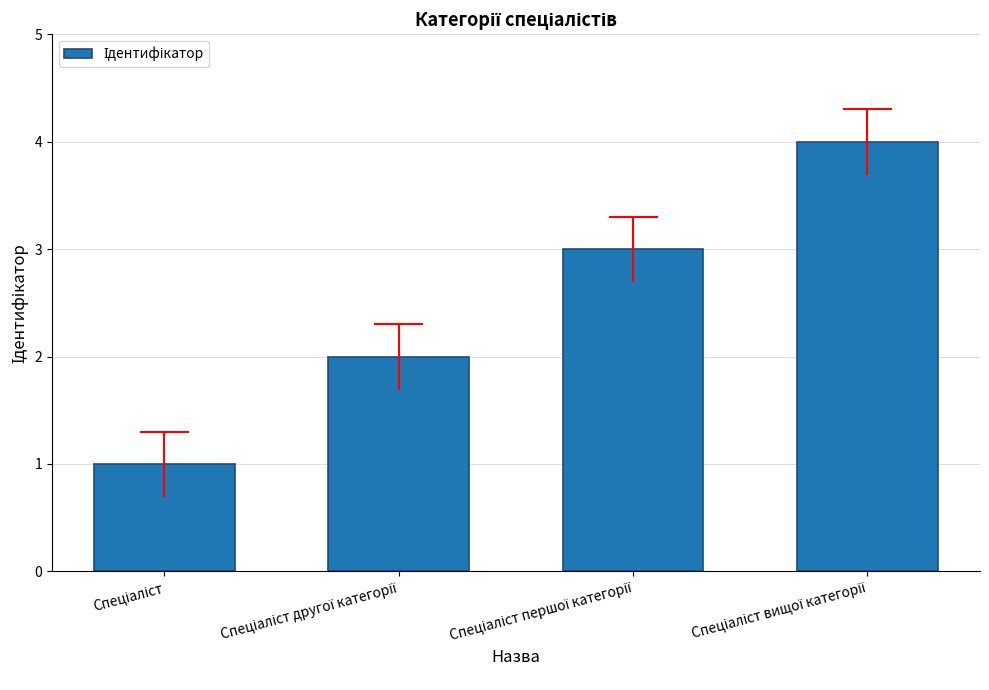

What is the maximum value shown in the chart?

4